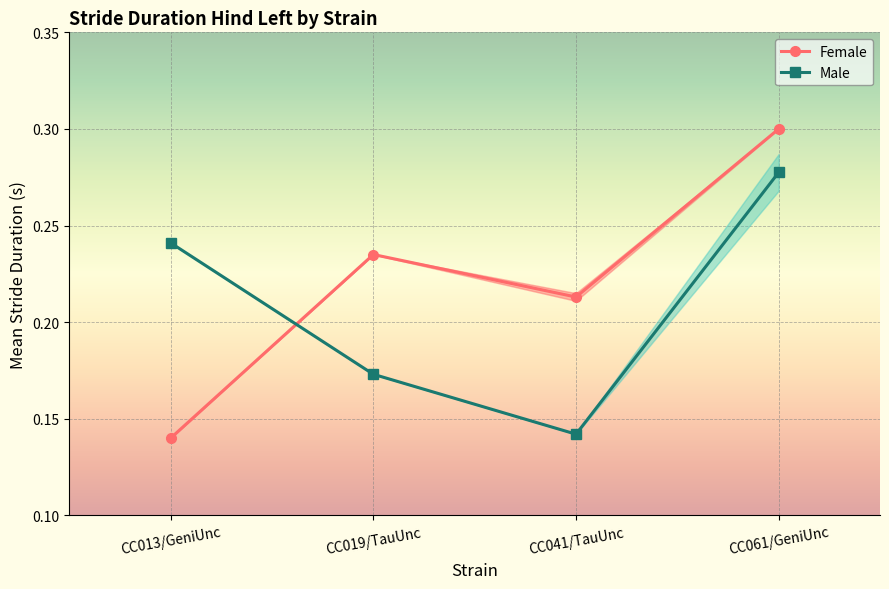

How many series are shown in this chart?

2